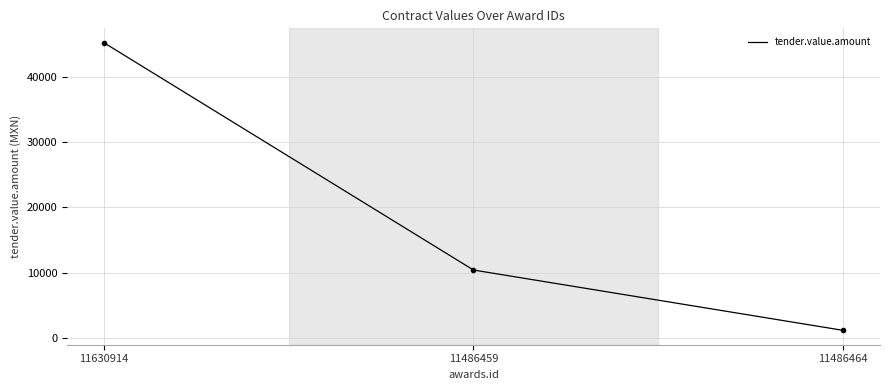

The value at 11630914 is 72250.7. True or false?

False